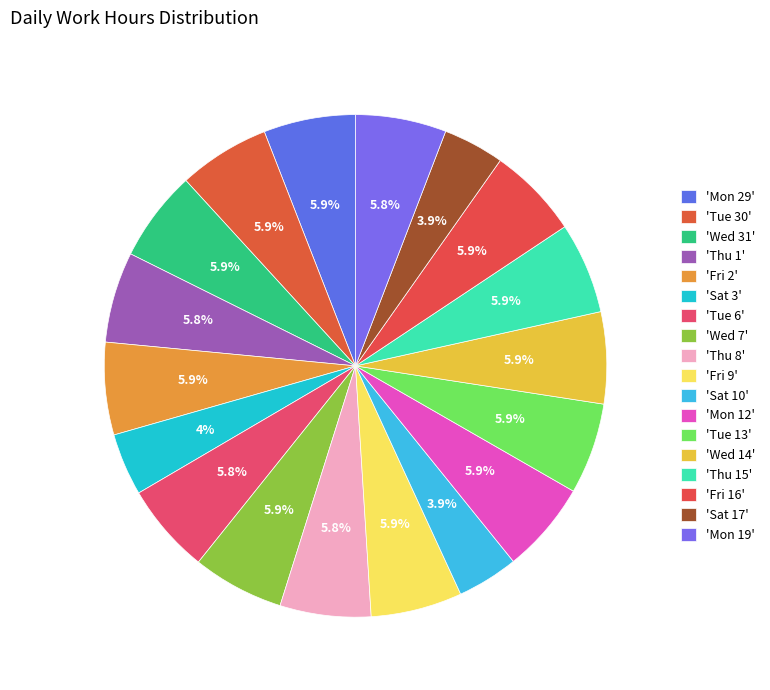

How many segments does this pie chart have?

18